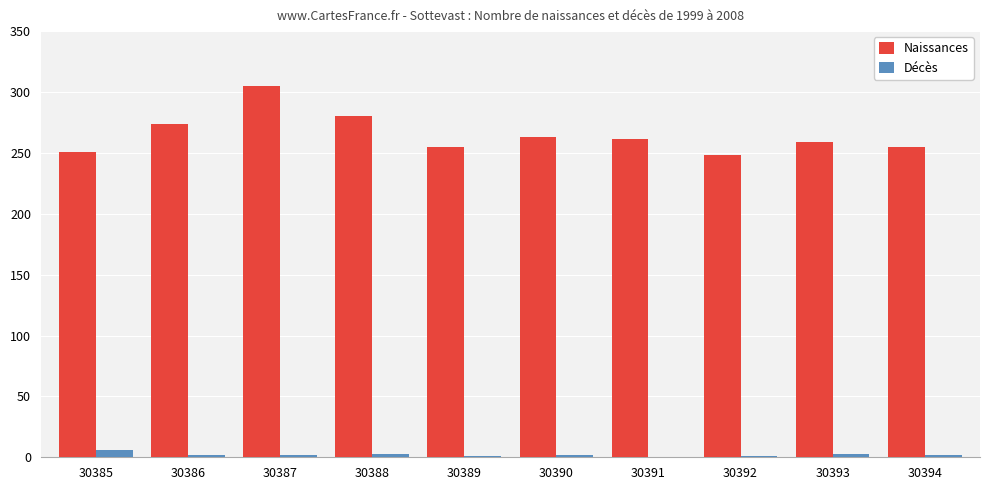

What is the sum of all Décès values?

22